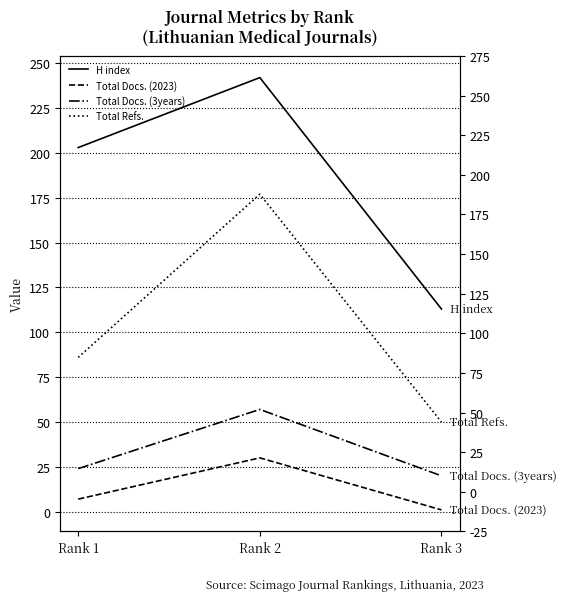

The Total Refs. series shows 40 at Rank 2. True or false?

False